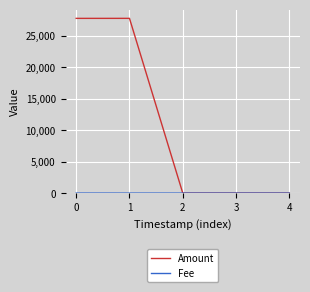

What is the total value across all series at 3?

5.0